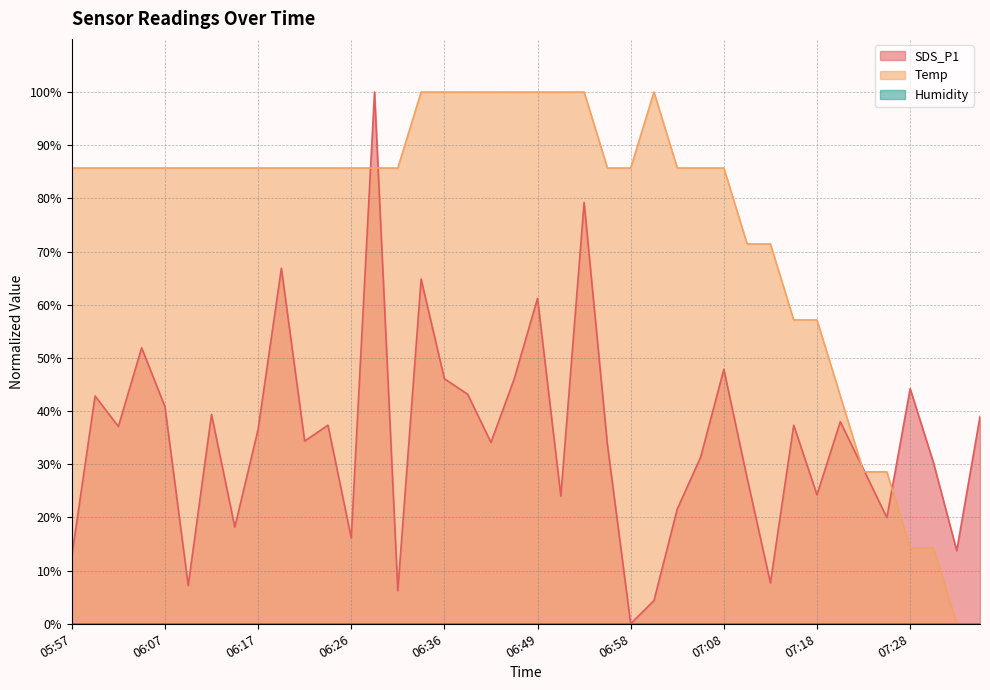

True or false: Temp has a value of 85.7 at 05:57.

True